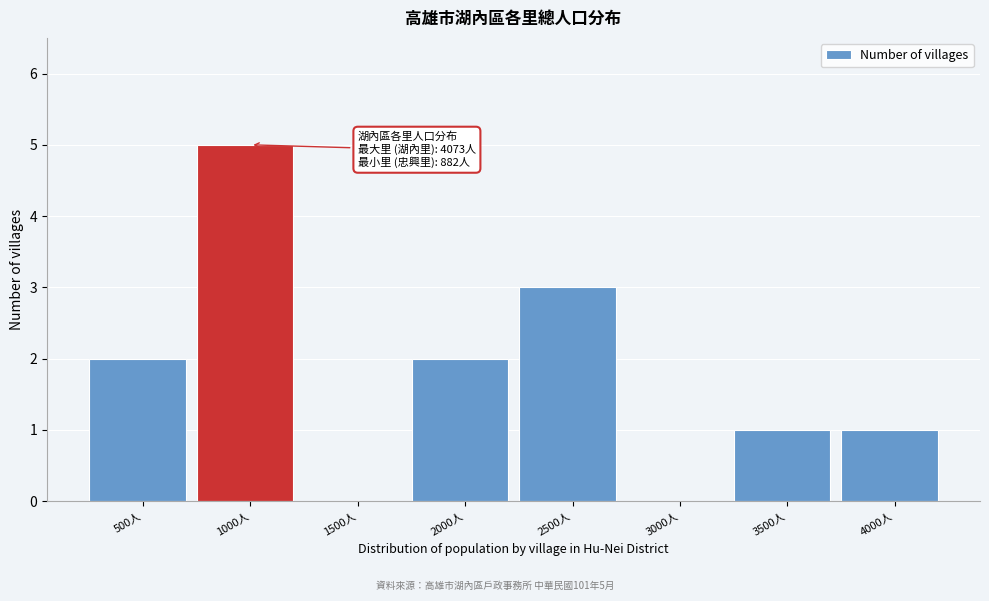

Reading right to left, extract all data points from this chart.

4000人=1	3500人=1	3000人=0	2500人=3	2000人=2	1500人=0	1000人=5	500人=2